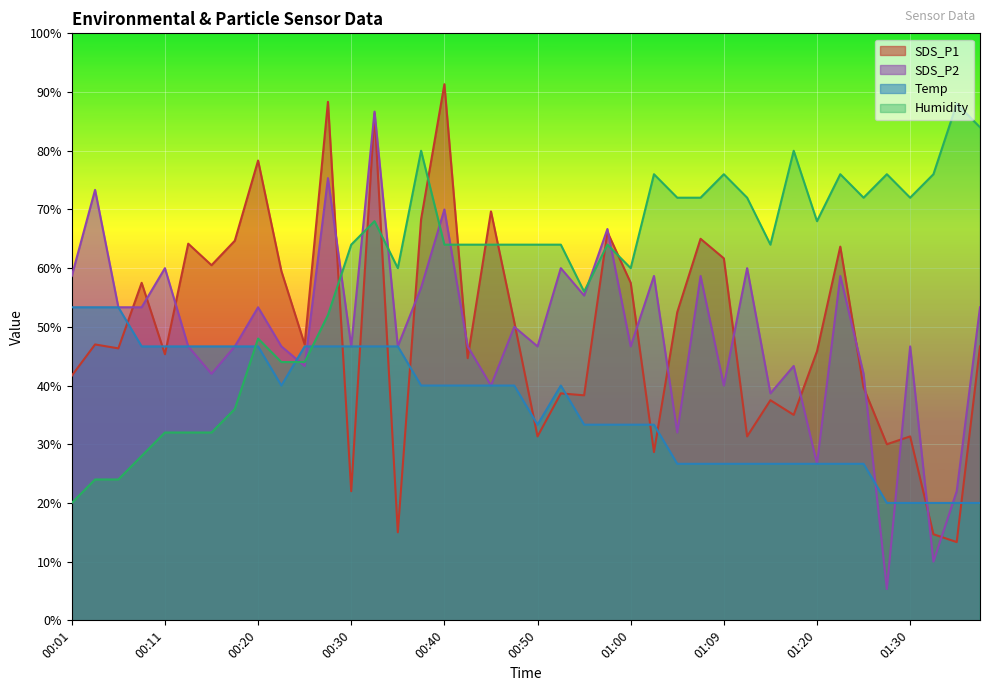

What is the average value of the Humidity series?

59.4